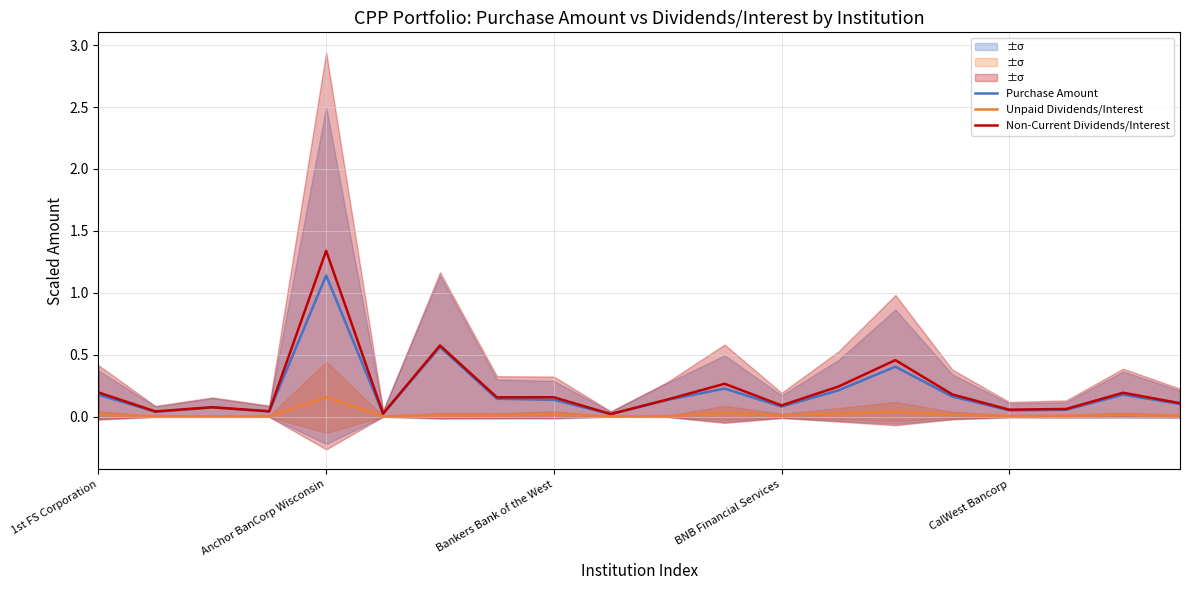

At which label is Unpaid Dividends/Interest closest to 0?

9